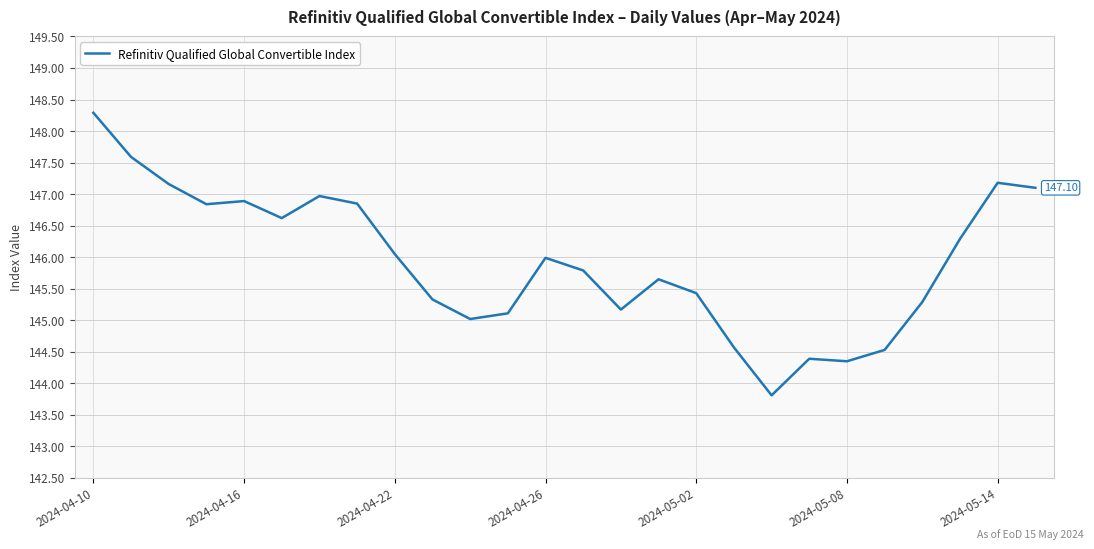

What is the difference between the maximum and minimum values?

4.5